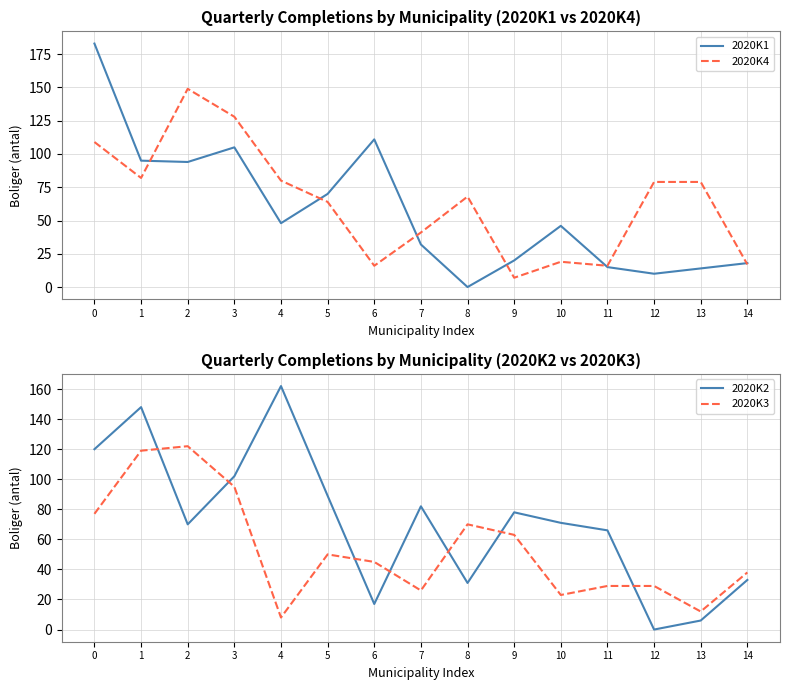

Which series has the largest total across all categories?

2020K2